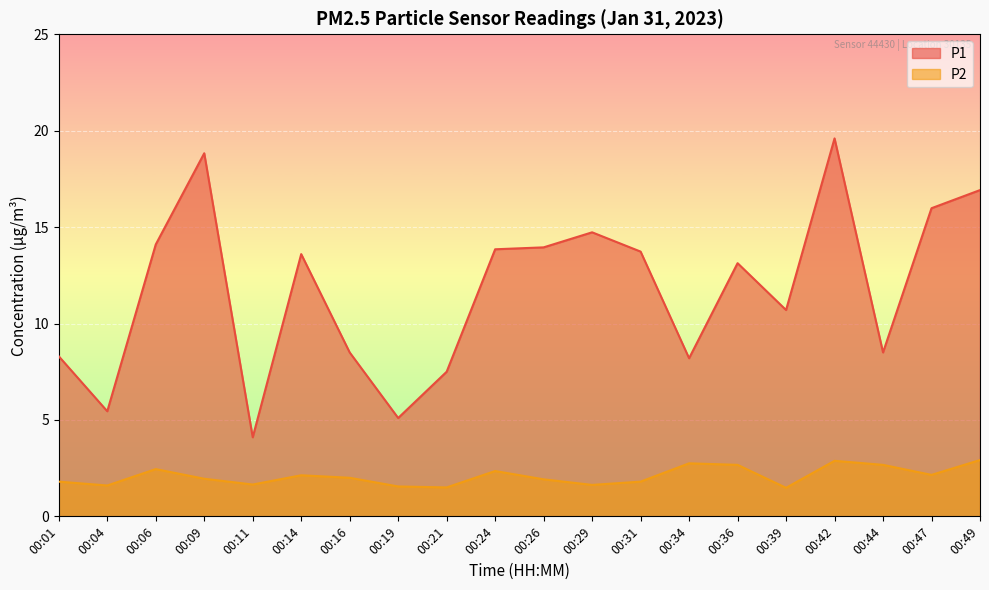

What is the sum of the P1 values at 00:39 and 00:16?

19.2